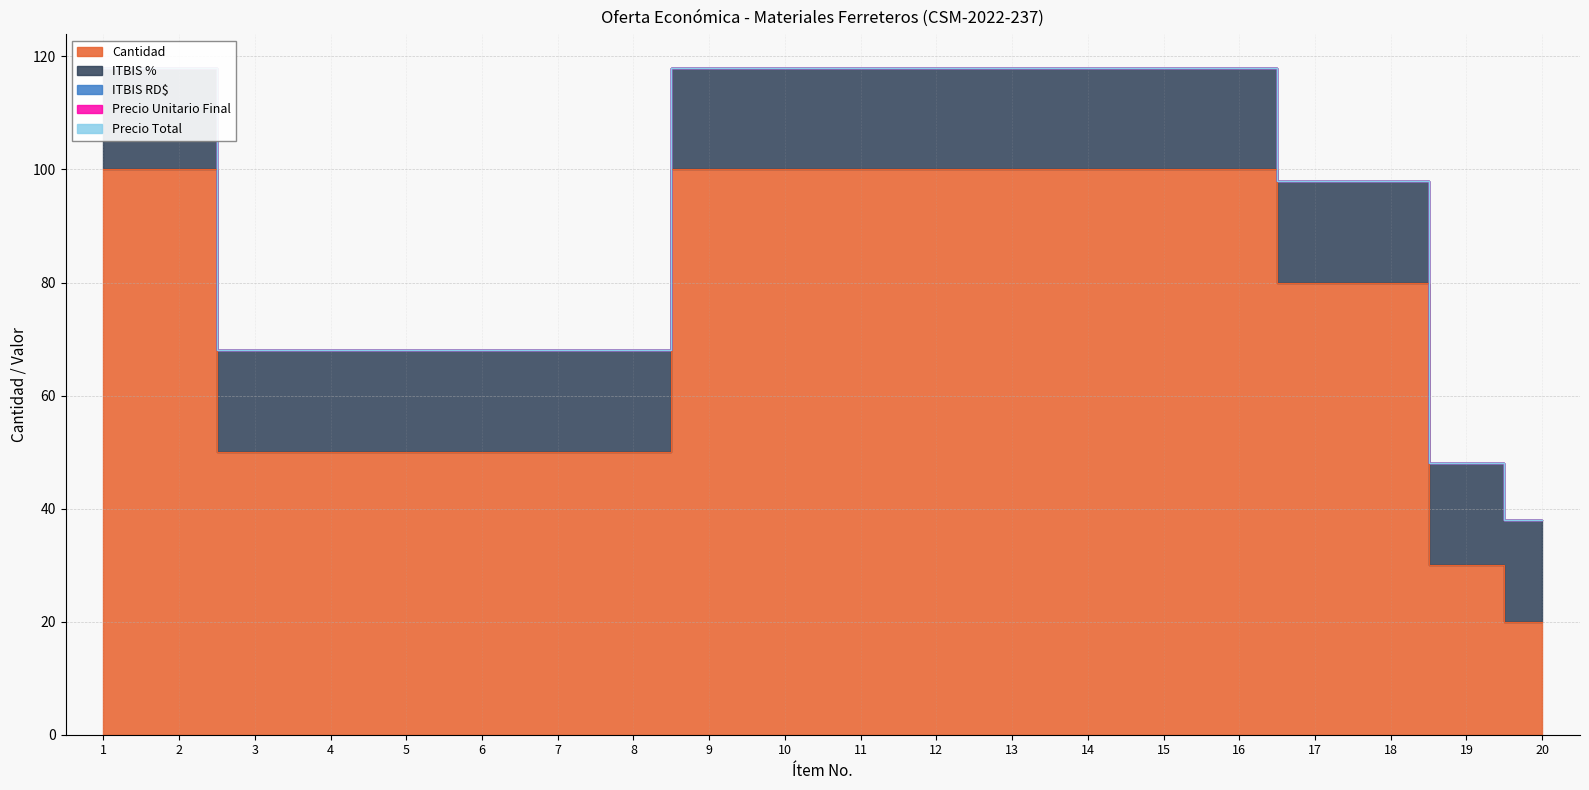

Which series has the widest spread of values?

Cantidad